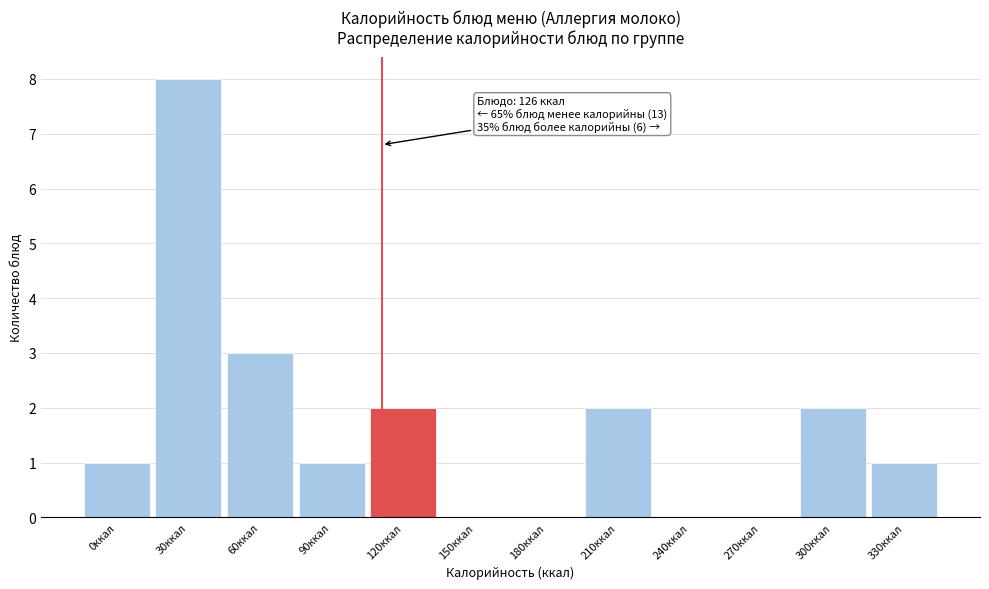

Reading left to right, transcribe all the data shown in this chart.

0ккал=1	30ккал=8	60ккал=3	90ккал=1	120ккал=2	150ккал=0	180ккал=0	210ккал=2	240ккал=0	270ккал=0	300ккал=2	330ккал=1